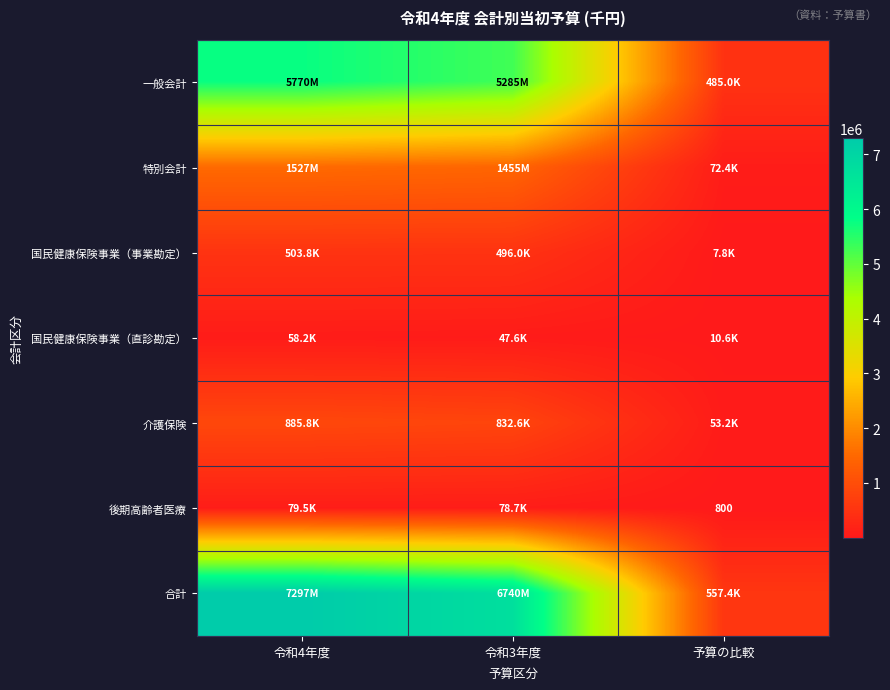

What is the total value across all series at 令和3年度?

14934700